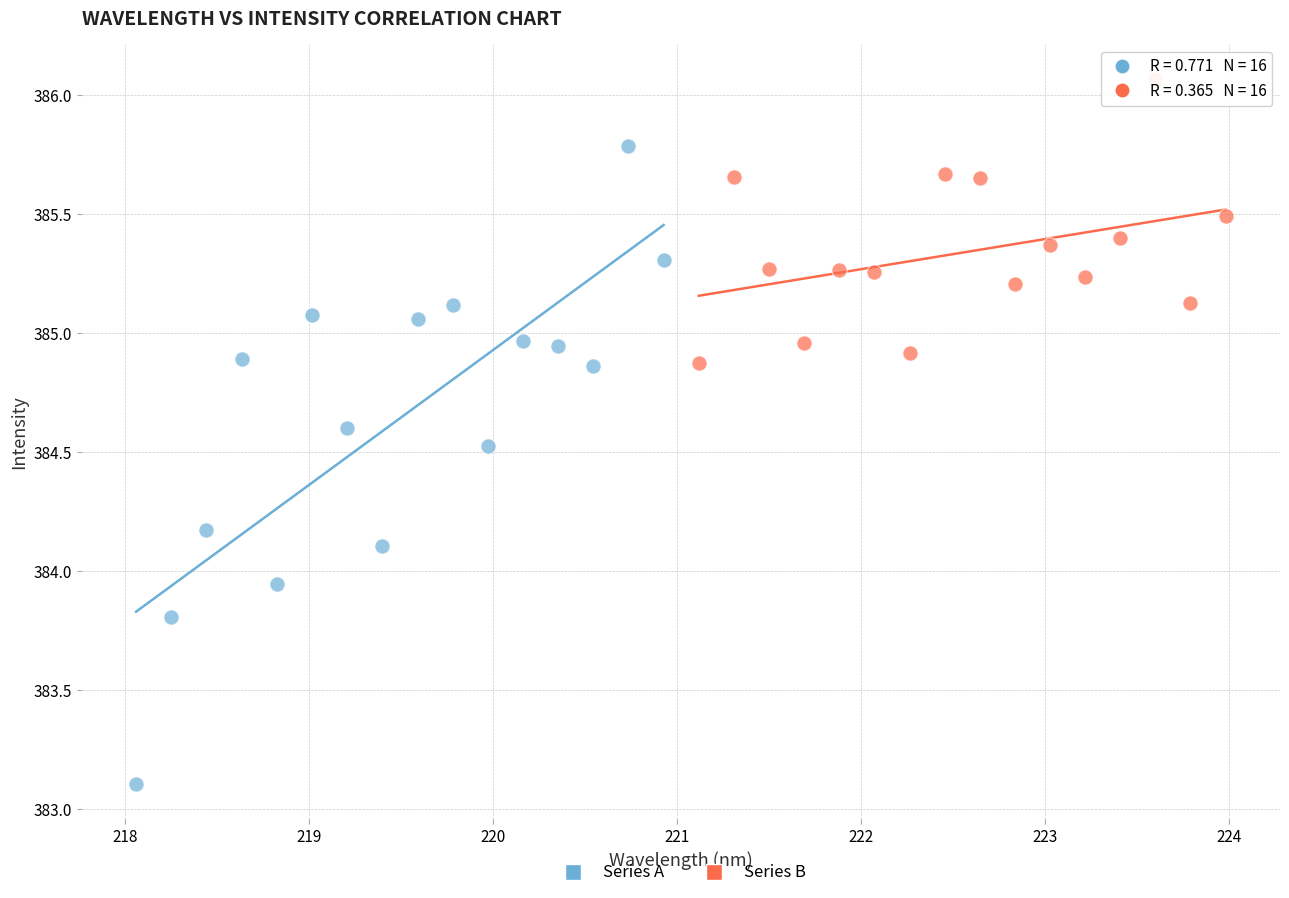

Which series reaches the maximum Y coordinate?

Series B